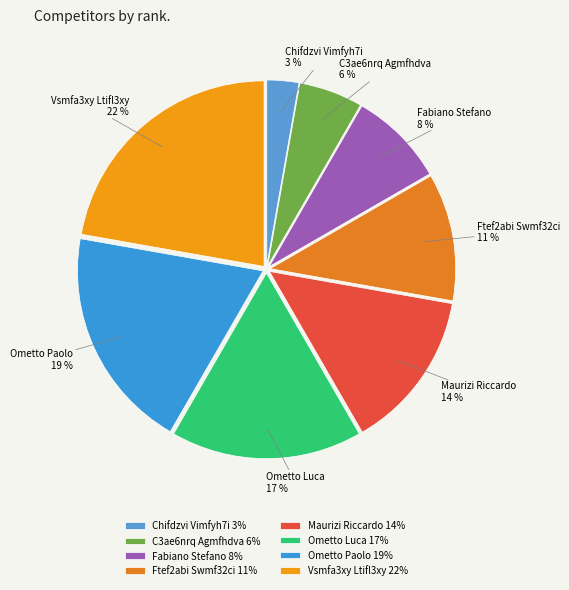

Is the sum of Vsmfa3xy Ltifl3xy and Ometto Paolo greater than half?

No